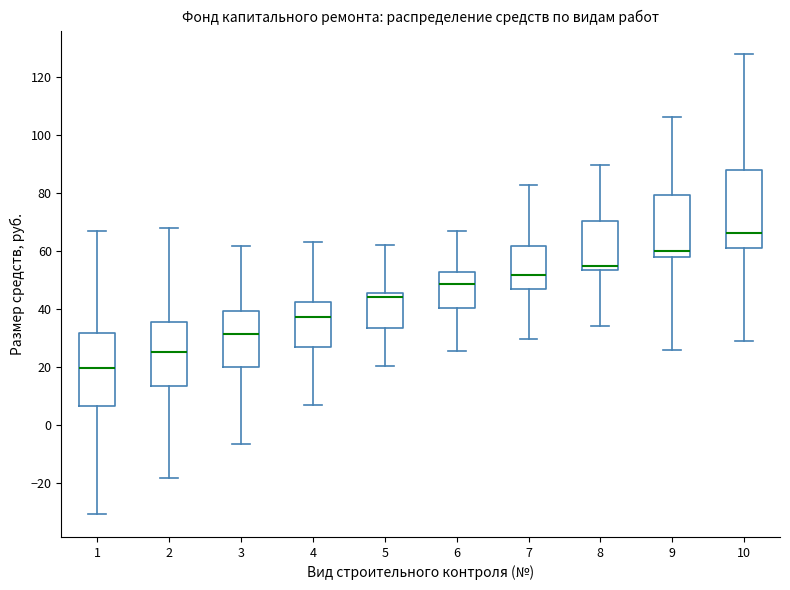

Where does the upper whisker of the box at x = 3 end on the y-axis? The values are not printed on the chart, so give them approximately, as read against the axis.

62